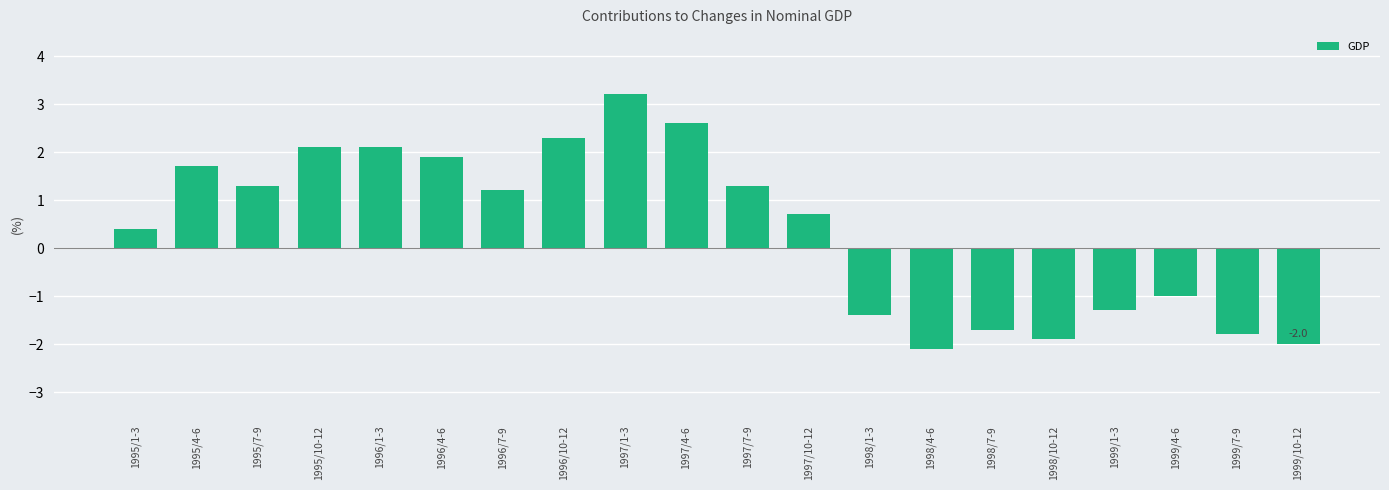

What is the change in value from 1995/1-3 to 1999/1-3?

-1.7